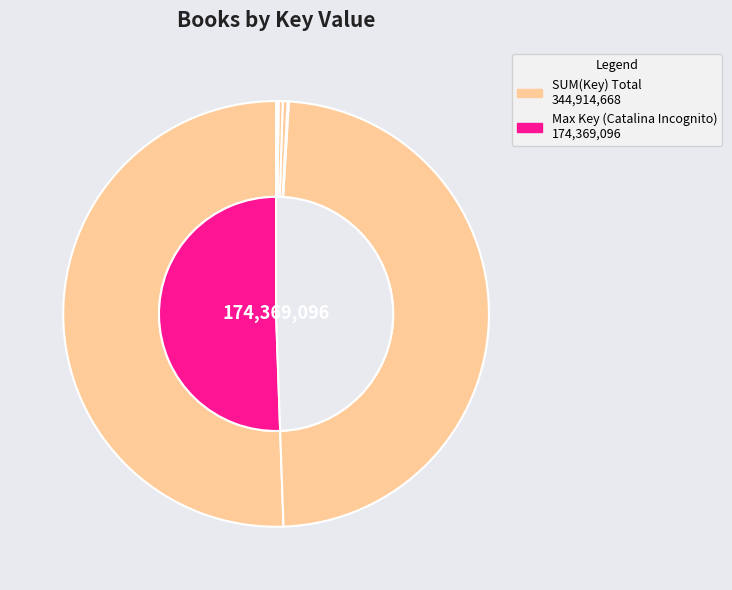

The Adventures of Sparrowboy slice represents 0% of the pie. True or false?

True